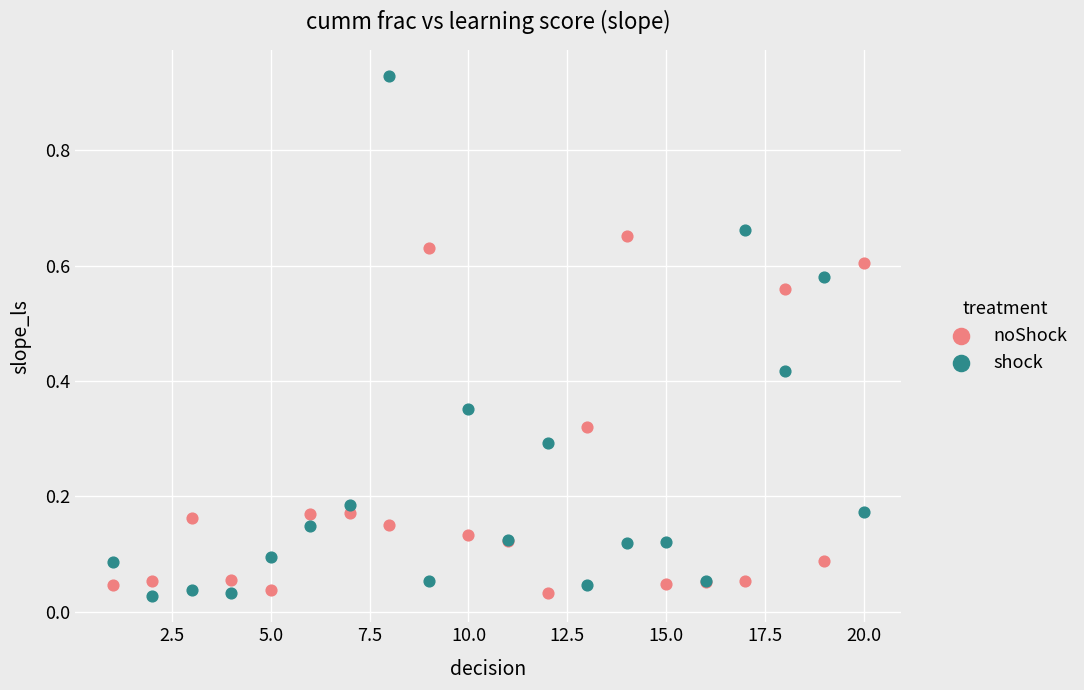

What are all the series names shown in the legend?

noShock, shock